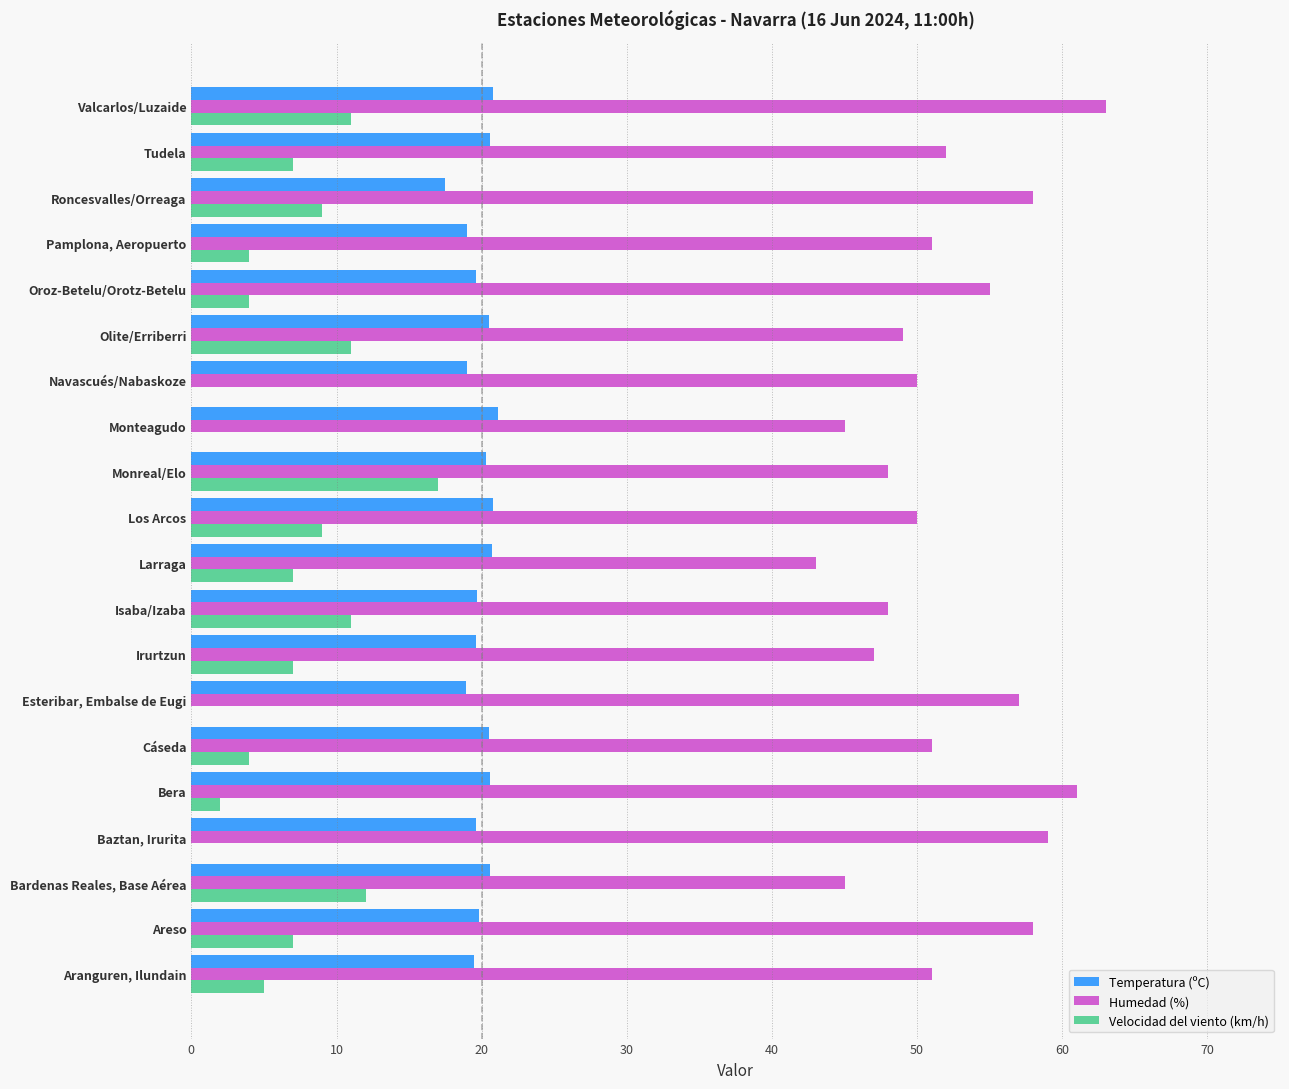

What is the total value across all series at Navascués/Nabaskoze?

69.0